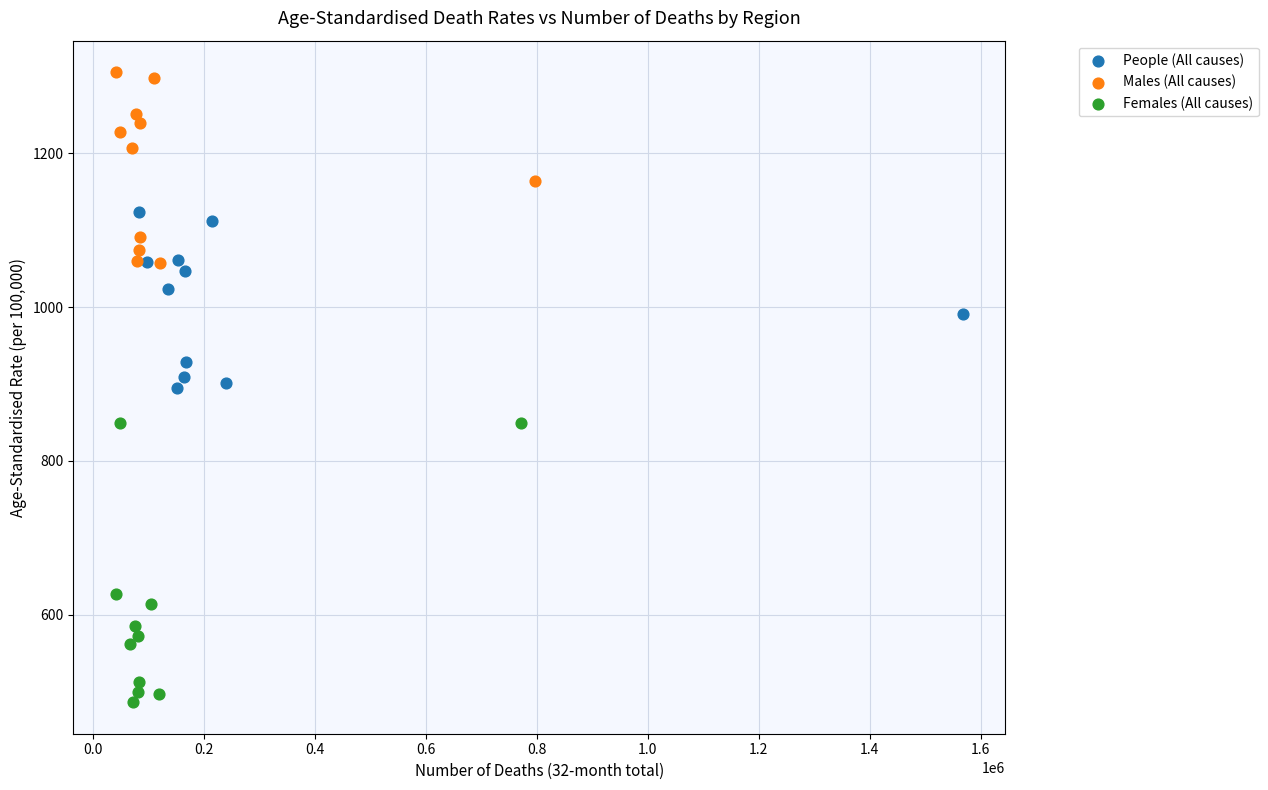

Which series has the widest spread of Y values?

Females (All causes)